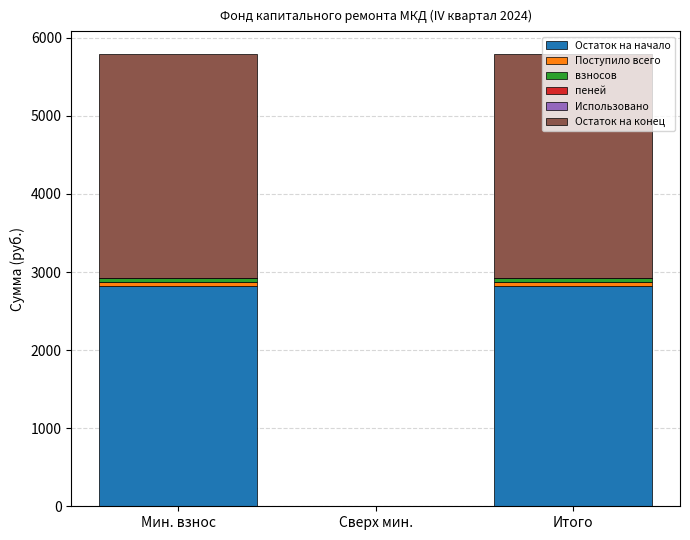

Between Сверх мин. and Мин. взнос, which is larger?

Мин. взнос